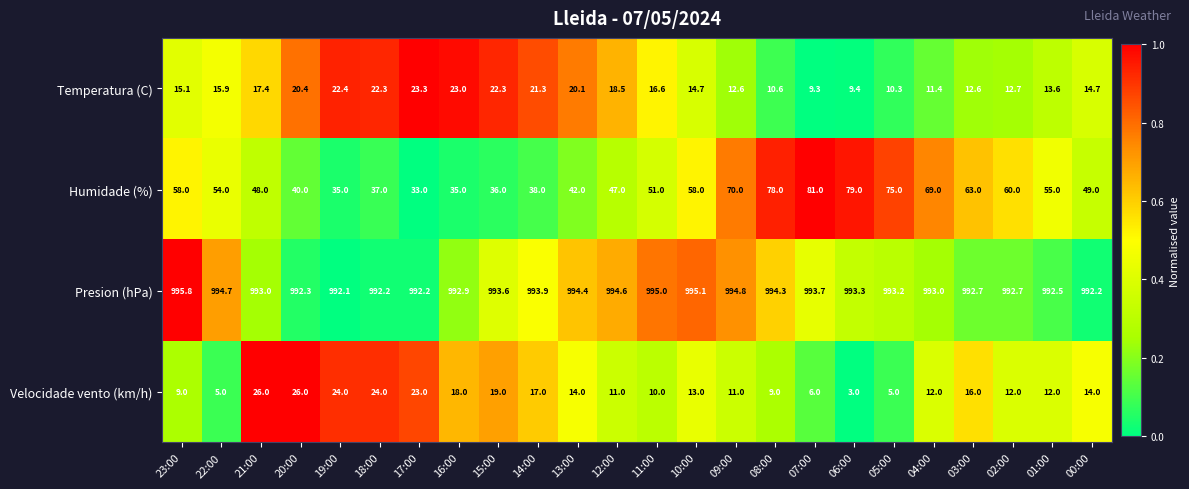

The Temperatura (C) series shows 23.3 at 17:00. True or false?

True